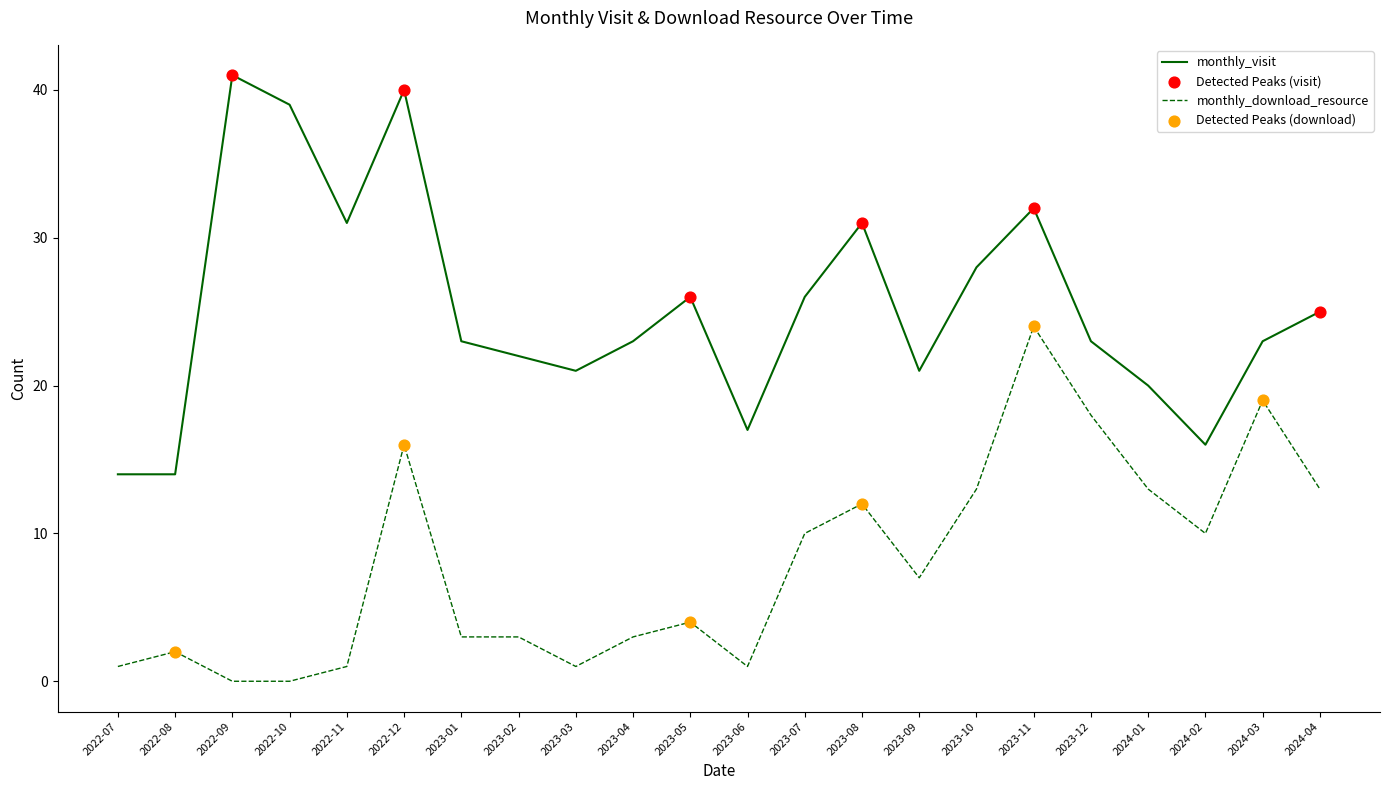

Which series has the widest spread of values?

monthly_visit